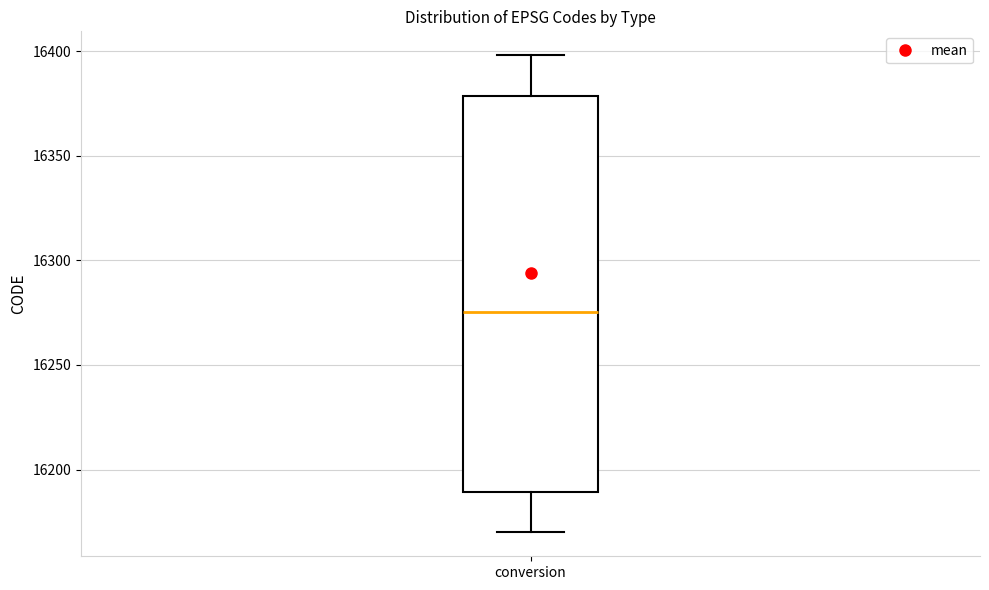

Where is the lower edge of the box for conversion on the y-axis? The values are not printed on the chart, so give them approximately, as read against the axis.

16190